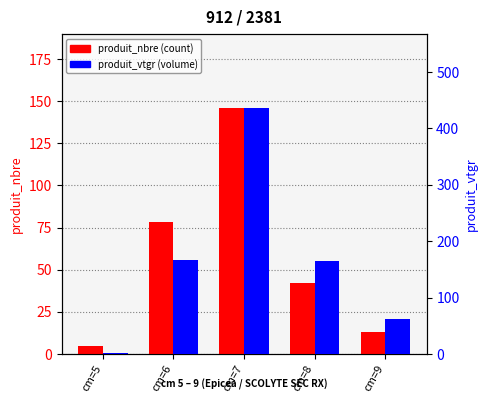

Reading right to left, list all the values displayed in this chart.

produit_nbre: cm=9=13.0	cm=8=42.0	cm=7=146.0	cm=6=78.0	cm=5=5.0
produit_vtgr: cm=9=62.0	cm=8=164.5	cm=7=436.5	cm=6=167.4	cm=5=1.5